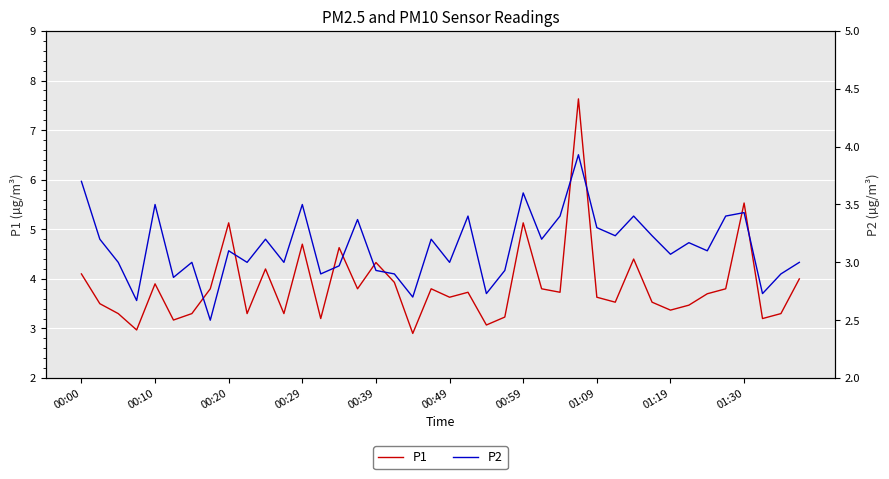

Which series has the largest total across all categories?

P1